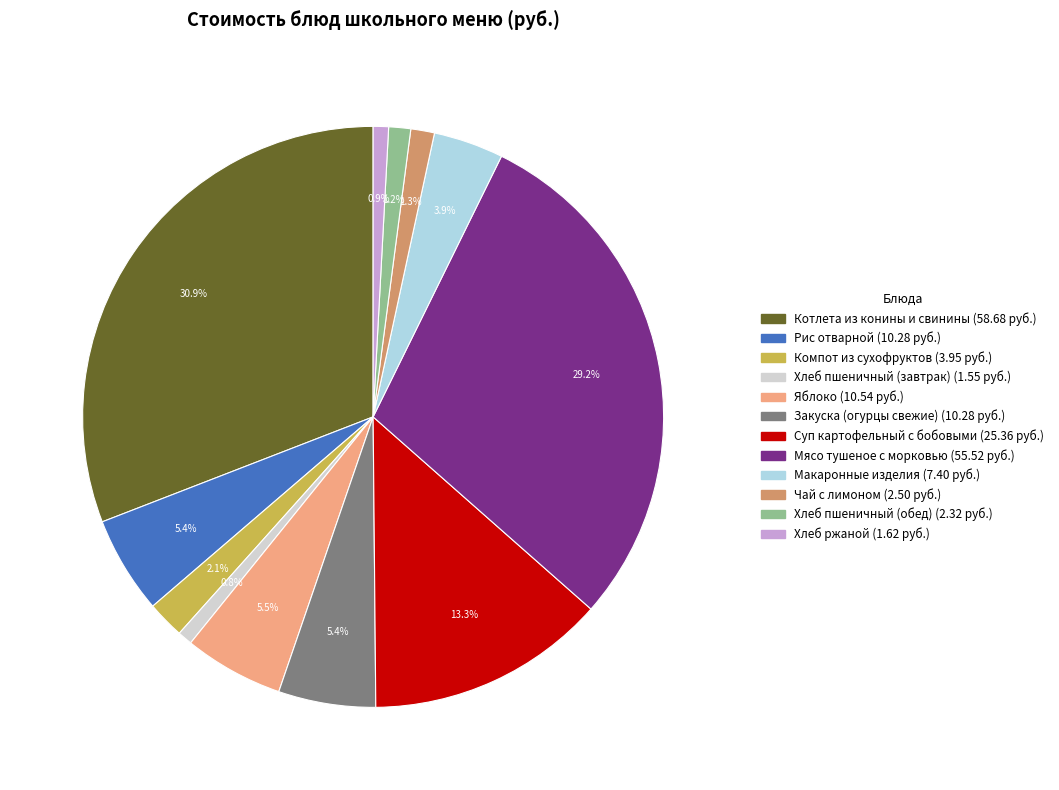

Is it true that Макаронные изделия is 15% of the pie?

False